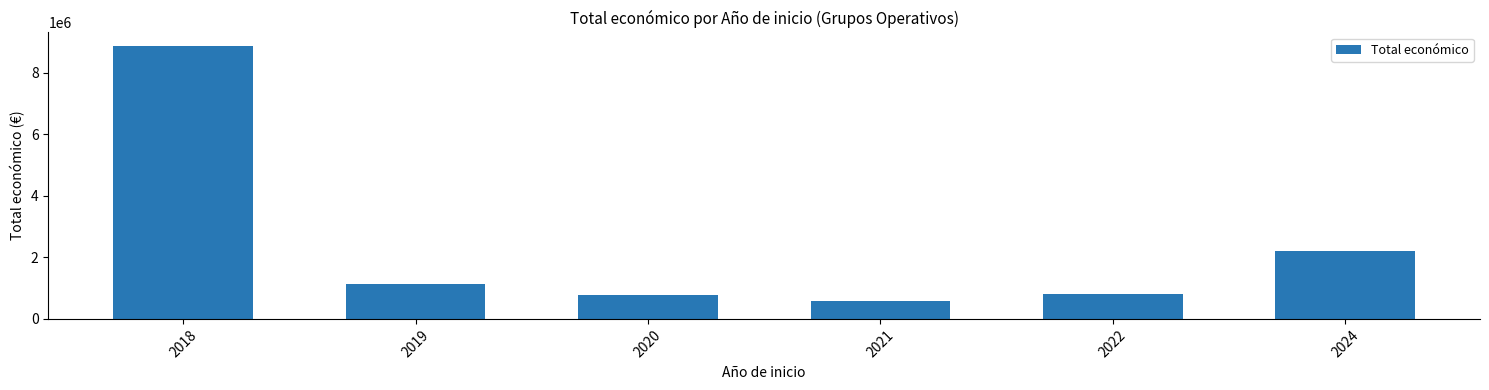

What is the approximate value at 2018, to the nearest 50?

8874750